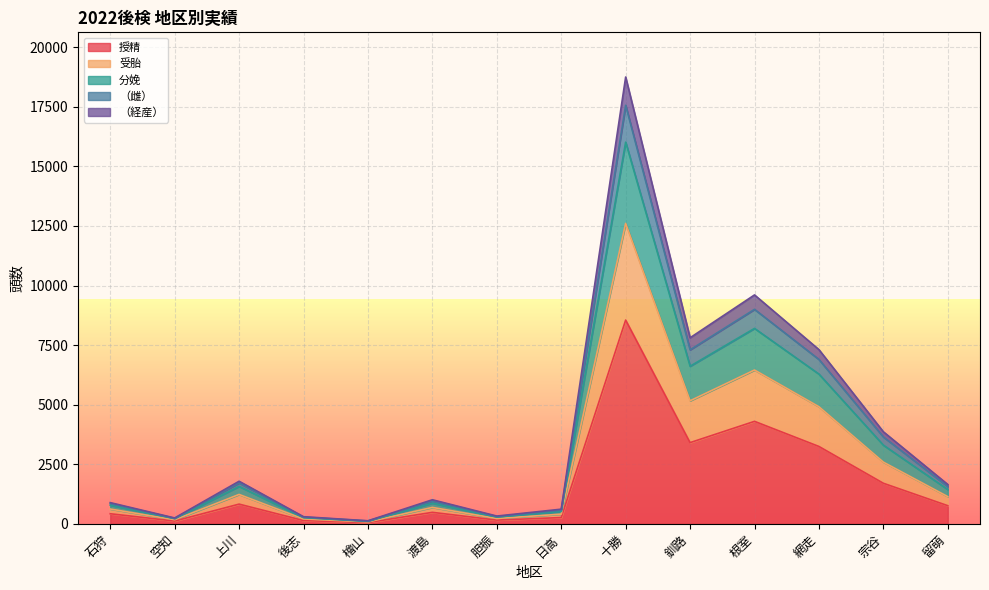

How many lines are shown in the chart?

5